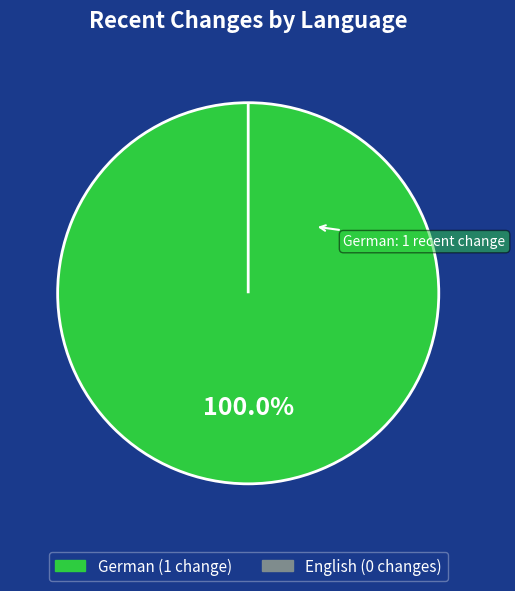

Which category has the smallest portion of the pie?

English